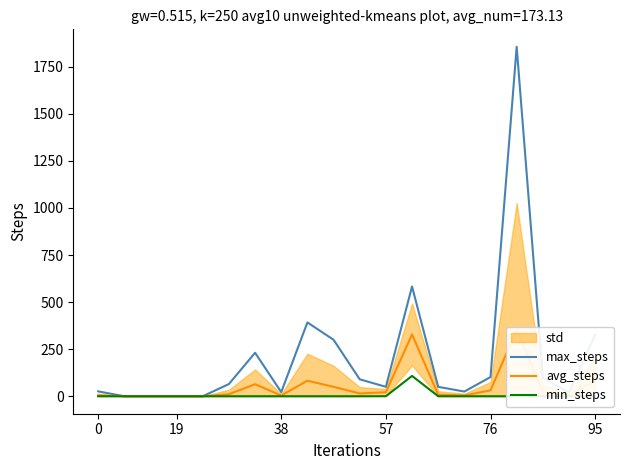

True or false: max_steps has a value of 327 at 95.

True